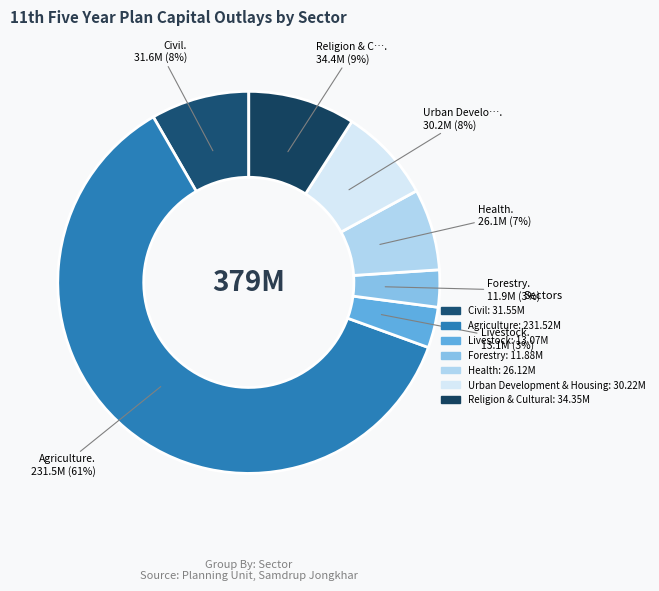

How many slices are in this pie chart?

7